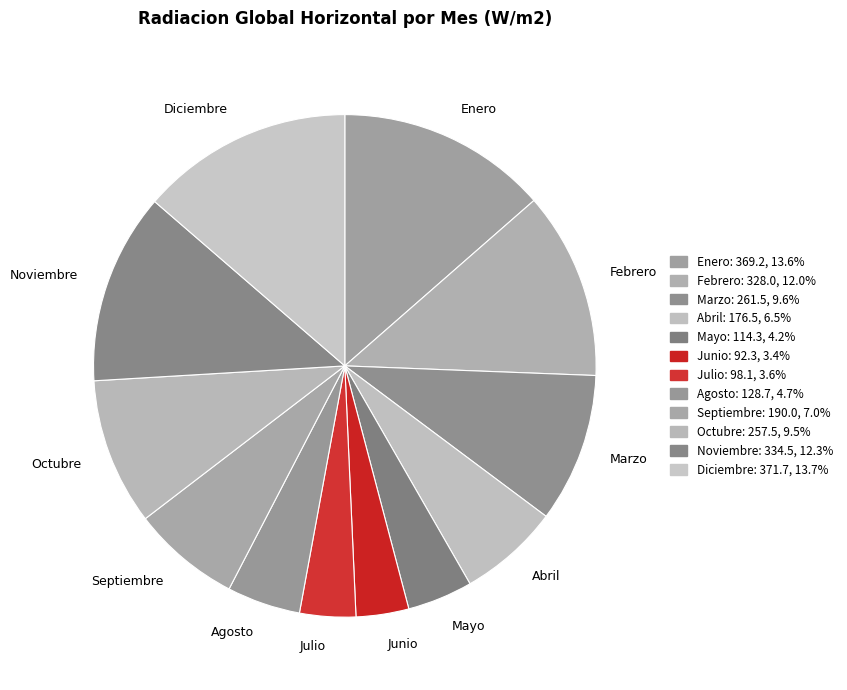

Which has a higher value, Enero or Marzo?

Enero